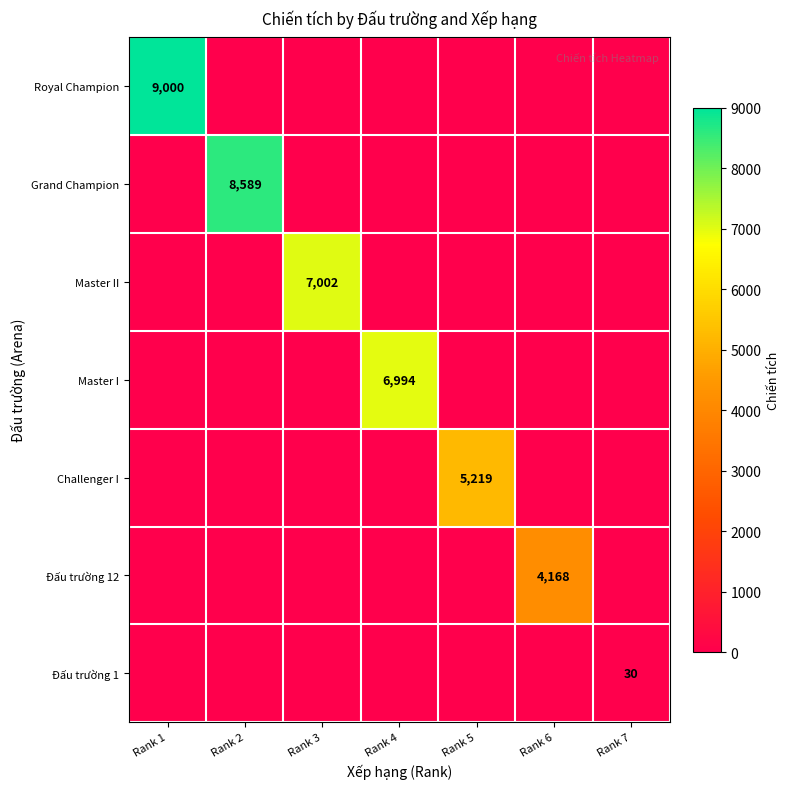

The Master I series shows 2703 at Rank 4. True or false?

False